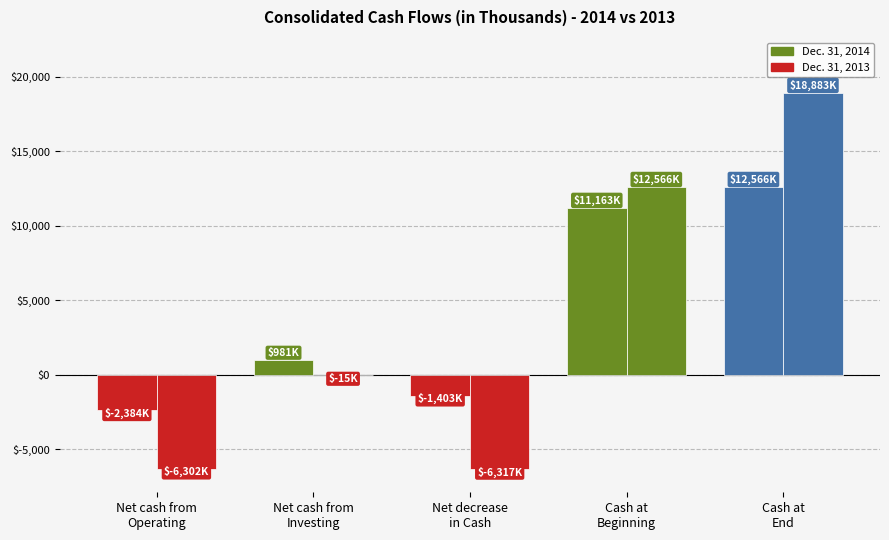

Which category has the lowest value across all series?

Net decrease
in Cash